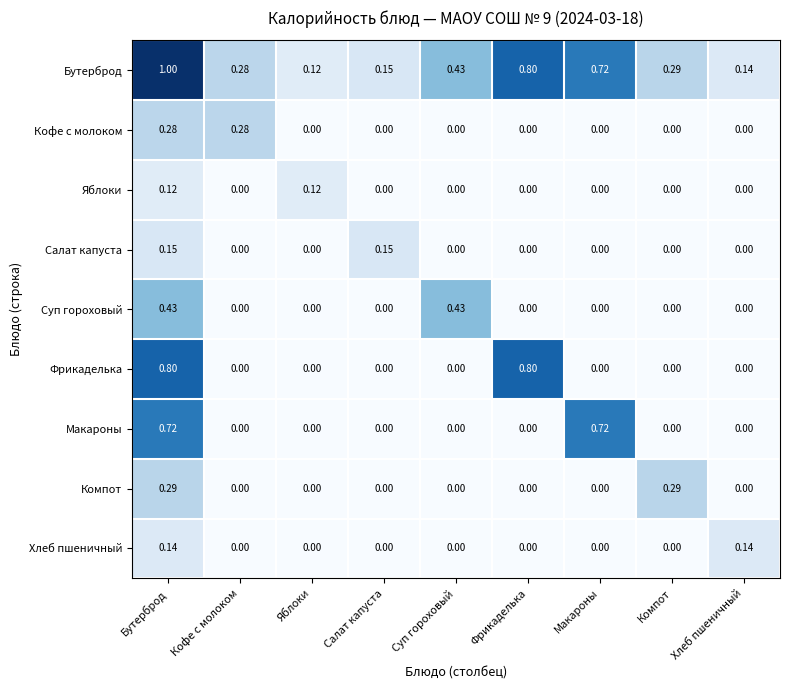

At which category is the sum across all series the highest?

Бутерброд